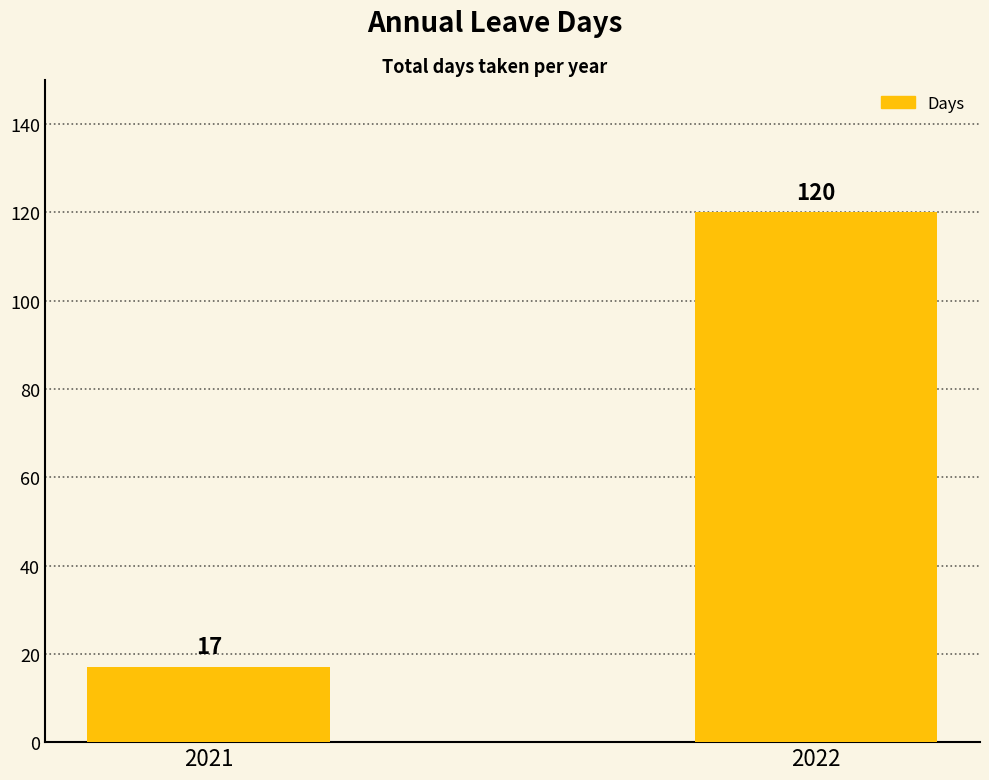

Between 2021 and 2022, which is larger?

2022